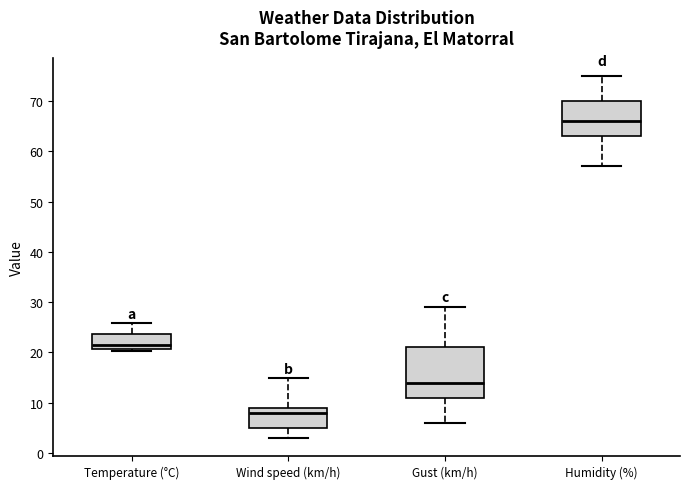

Reading left to right, read every box against the y-axis: the position of its median line, the range the box covers, and the ends of its whiskers. The values are not printed on the chart, so give them approximately, as read against the axis.

Temperature (°C): median 21 (just above the box's lower edge), box 21 to 24, whiskers 20 to 26
Wind speed (km/h): median 8, box 5 to 9, whiskers 3 to 15
Gust (km/h): median 14, box 11 to 21, whiskers 6 to 29
Humidity (%): median 66, box 63 to 70, whiskers 57 to 75